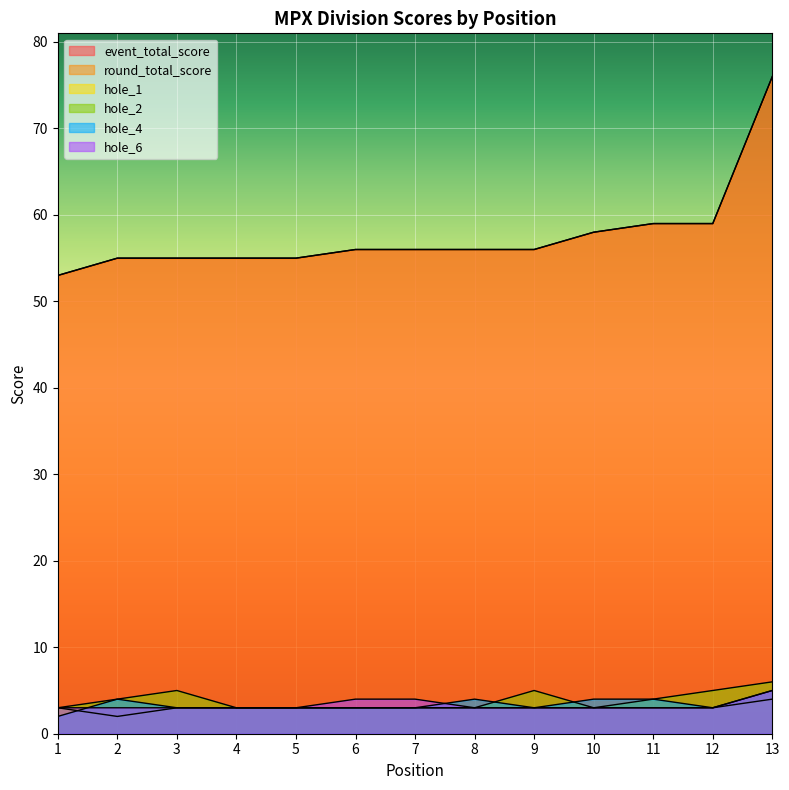

True or false: event_total_score has a value of 56 at 6.

True